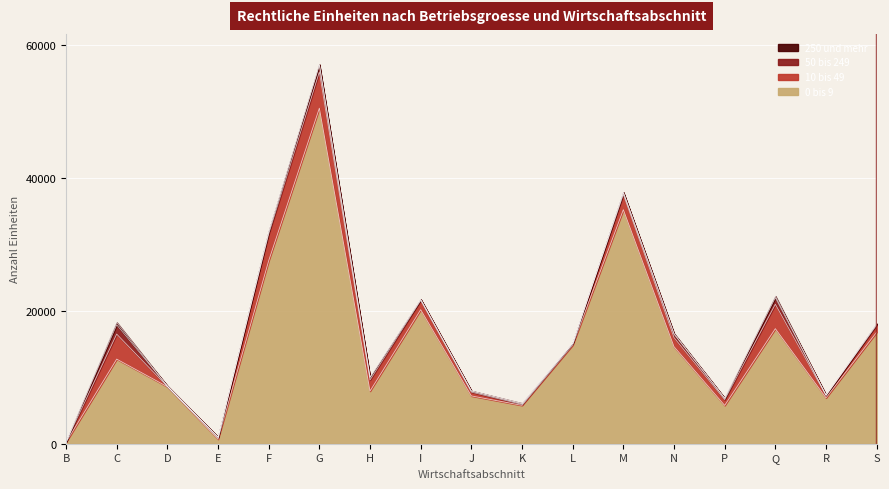

The 50 bis 249 series shows 49 at R. True or false?

True